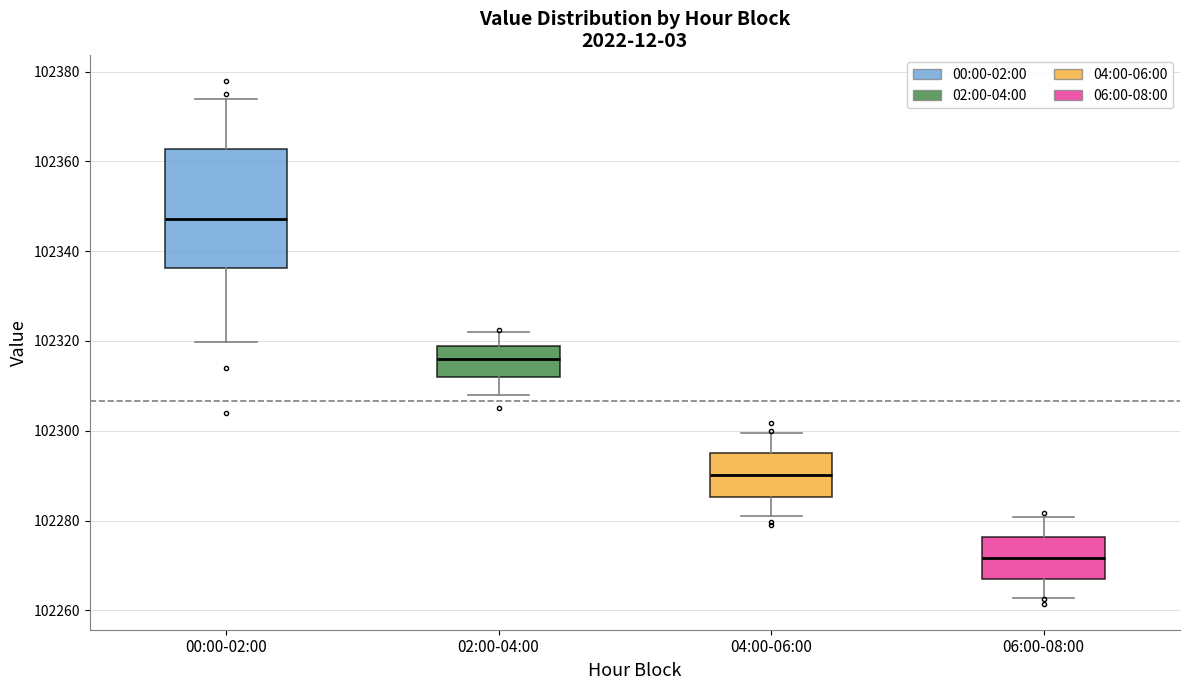

Where is the lower edge of the box for 00:00-02:00 on the y-axis? The values are not printed on the chart, so give them approximately, as read against the axis.

102336